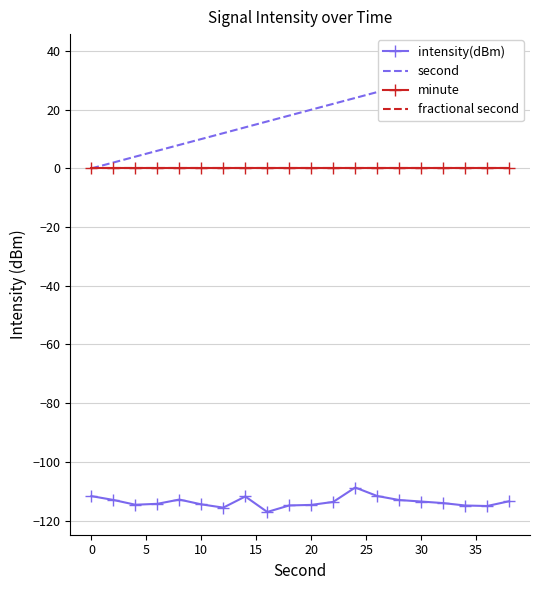

List the series in order of their peak value, lowest first.

intensity(dBm), minute, fractional second, second